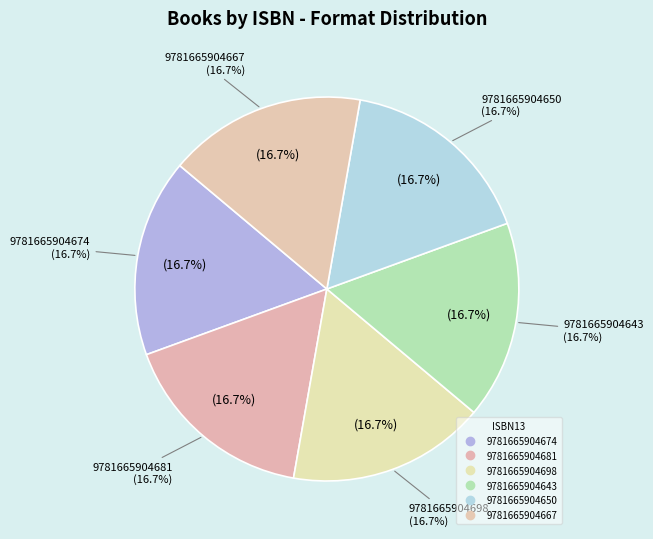

To the nearest percent, what percentage of the pie is 9781665904650?

17%